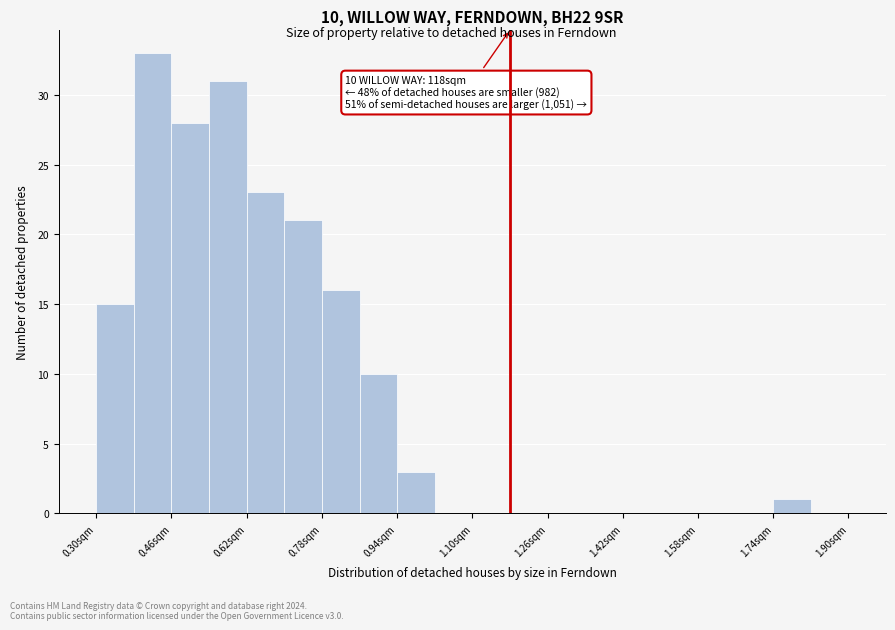

Over which range of the x-axis is the bar tallest?

0.38 to 0.46